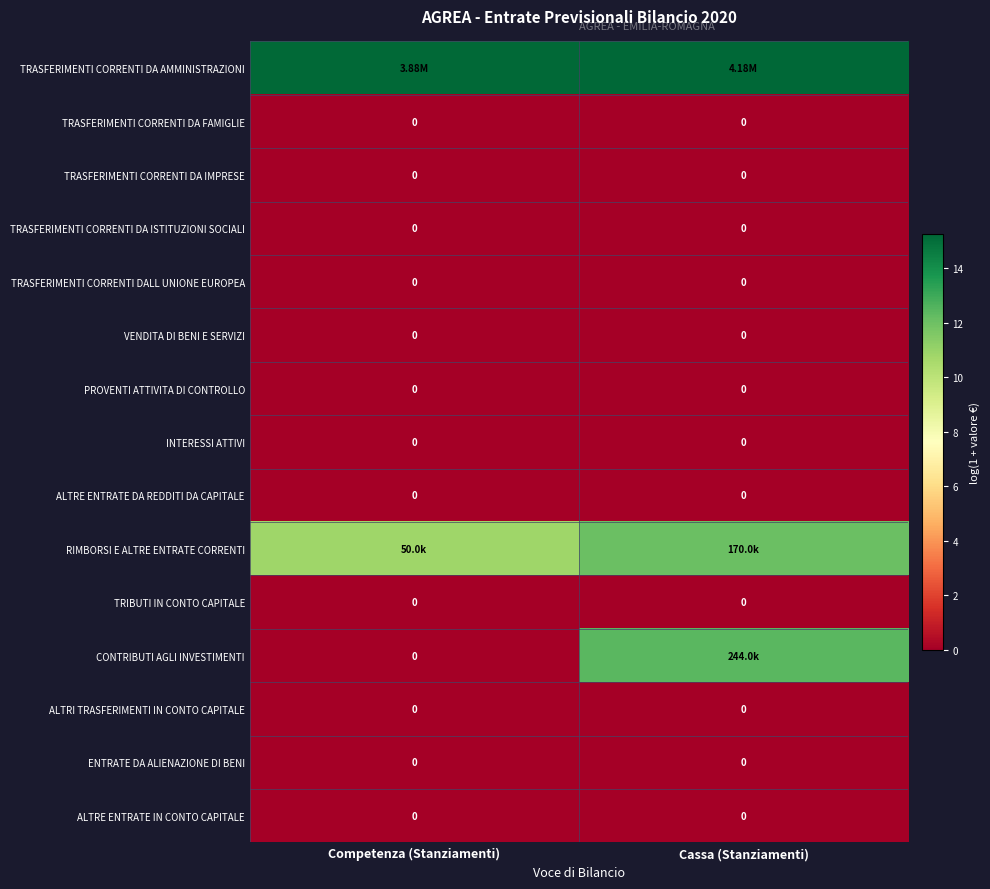

Is it true that TRASFERIMENTI CORRENTI DALL UNIONE EUROPEA equals 0.0 at Cassa (Stanziamenti)?

True